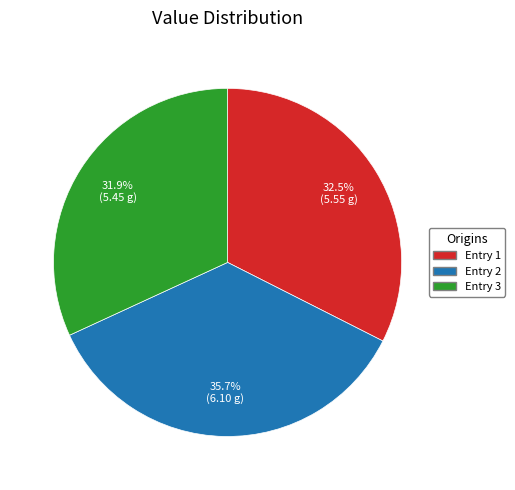

How many segments does this pie chart have?

3